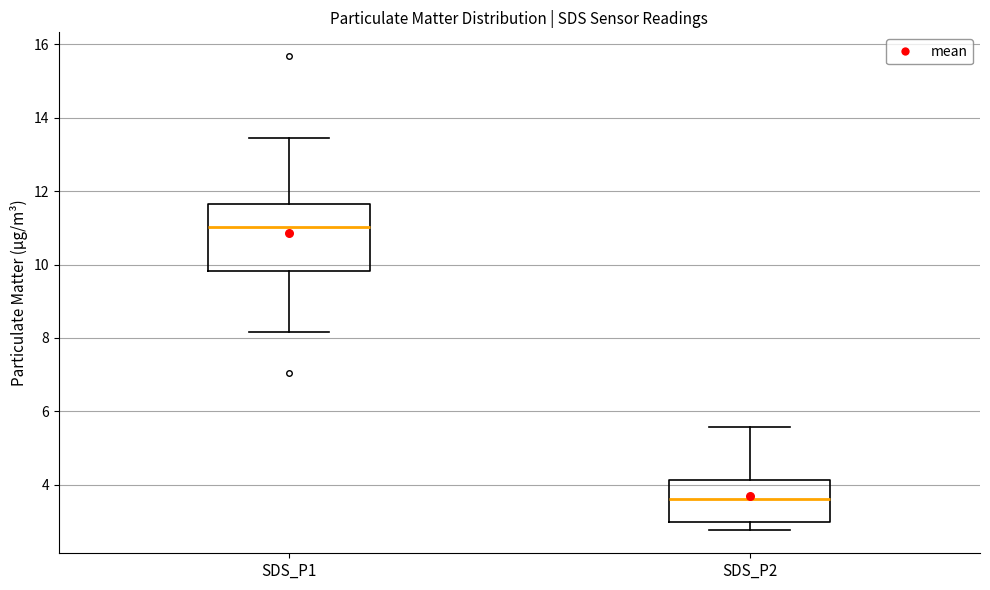

Reading left to right, read every box against the y-axis: the position of its median line, the range the box covers, and the ends of its whiskers. The values are not printed on the chart, so give them approximately, as read against the axis.

SDS_P1: median 11.0, box 9.8 to 11.6, whiskers 8.2 to 13.4
SDS_P2: median 3.6, box 3.0 to 4.2, whiskers 2.8 to 5.6